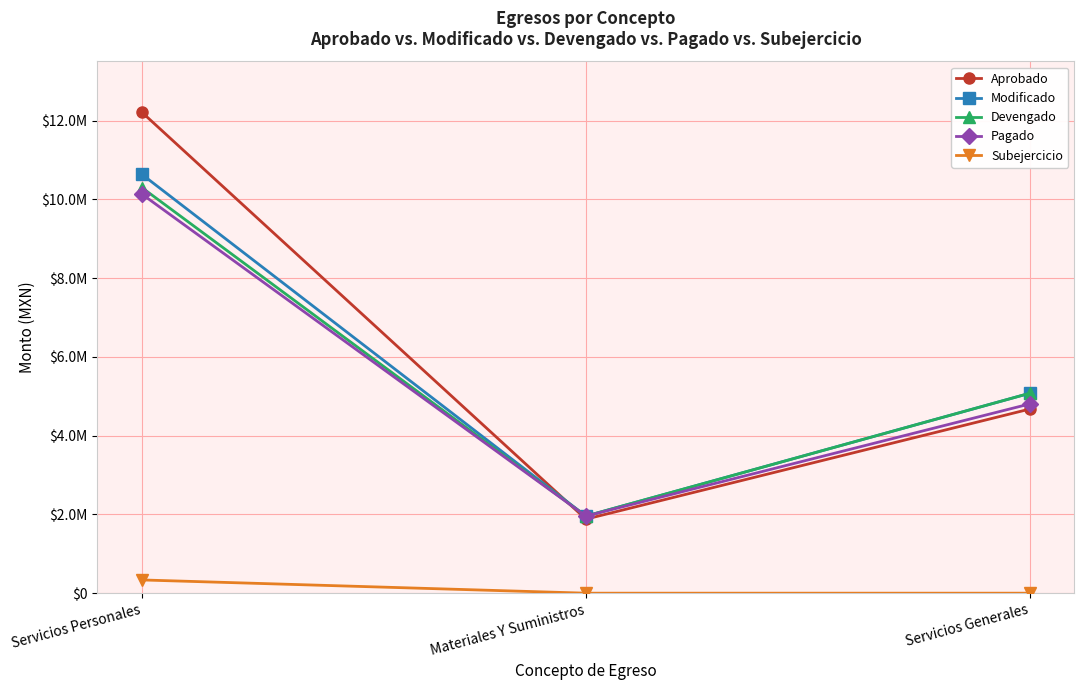

What is the value of the Pagado point at the 2nd from the left?

1957875.3